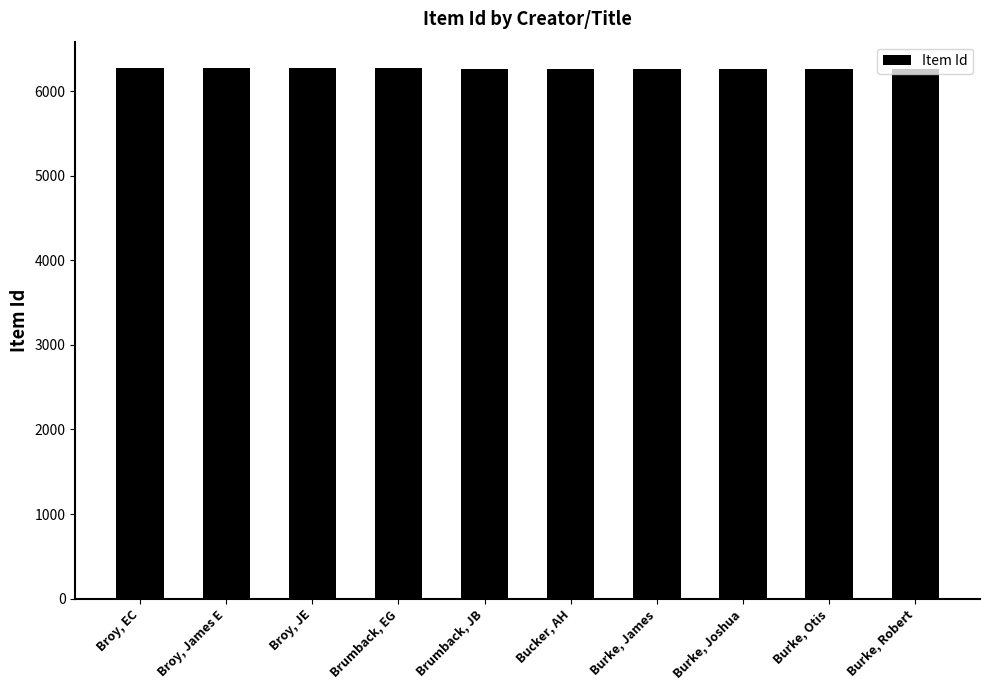

What is the greatest value displayed?

6271